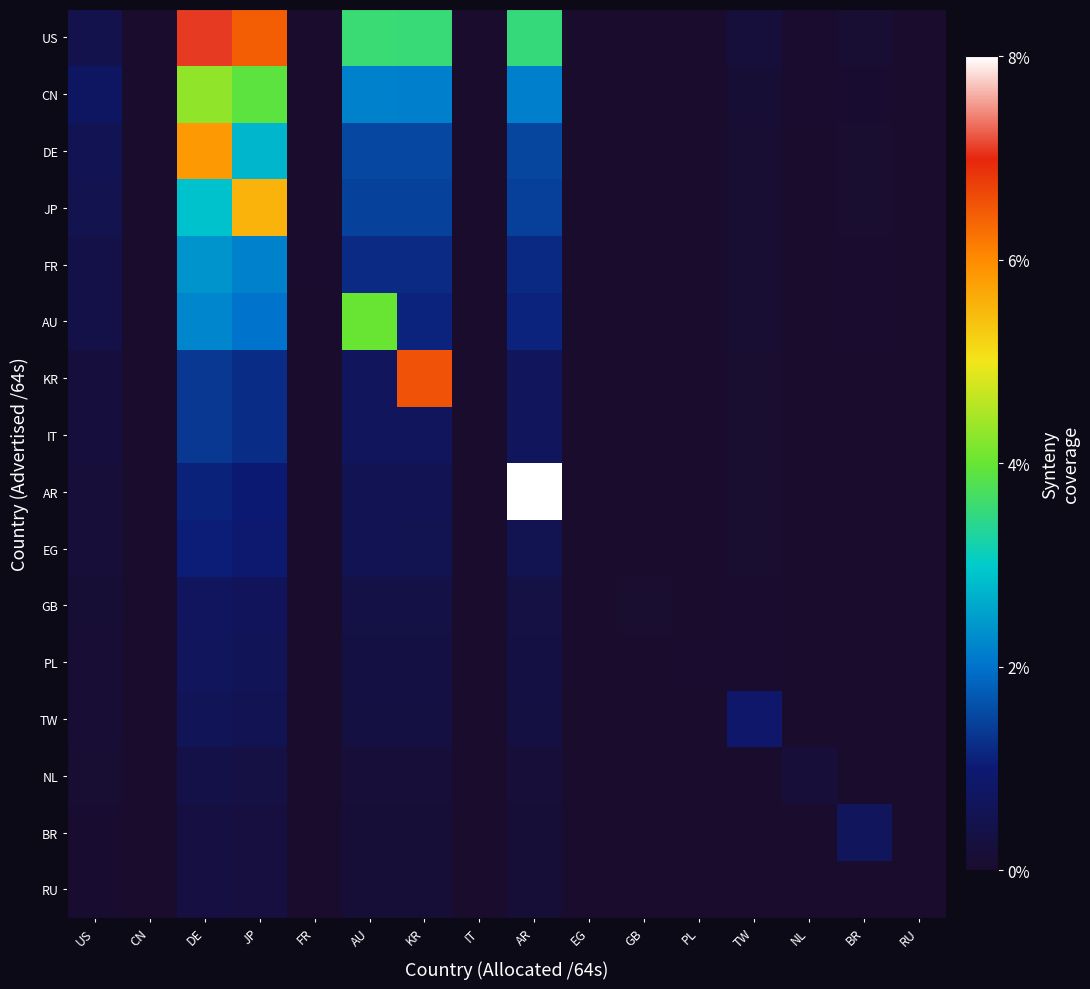

Between AU and IT, which series saw the biggest shift?

AU